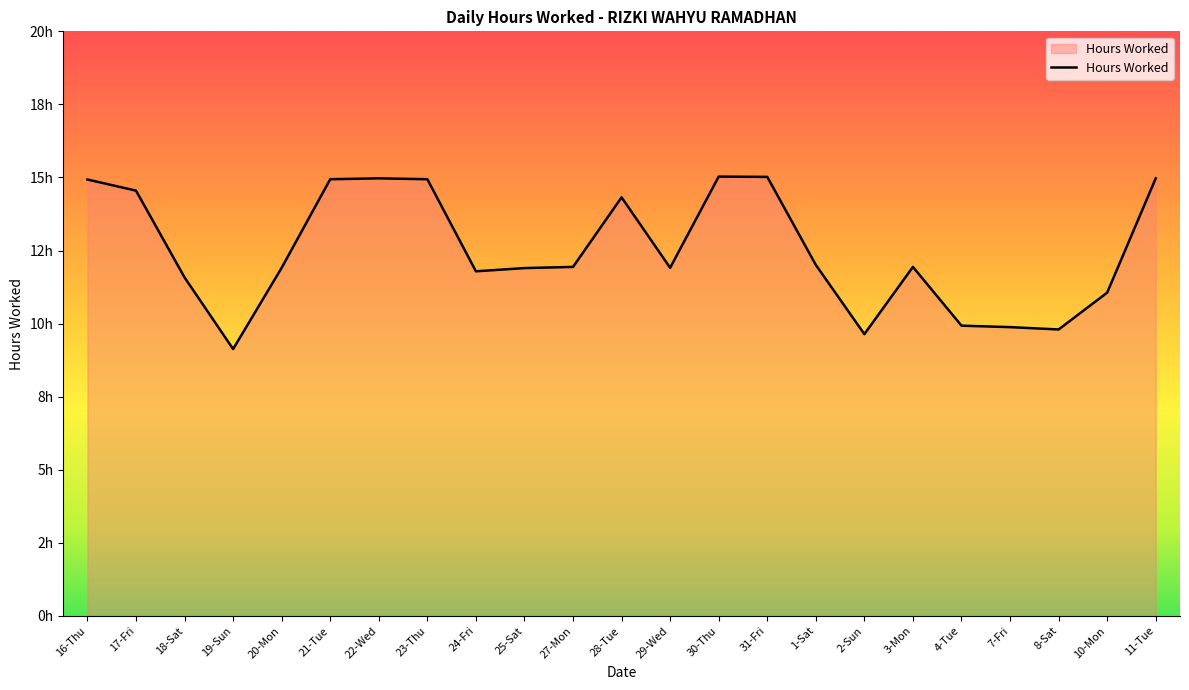

What is the greatest value displayed?

15.0